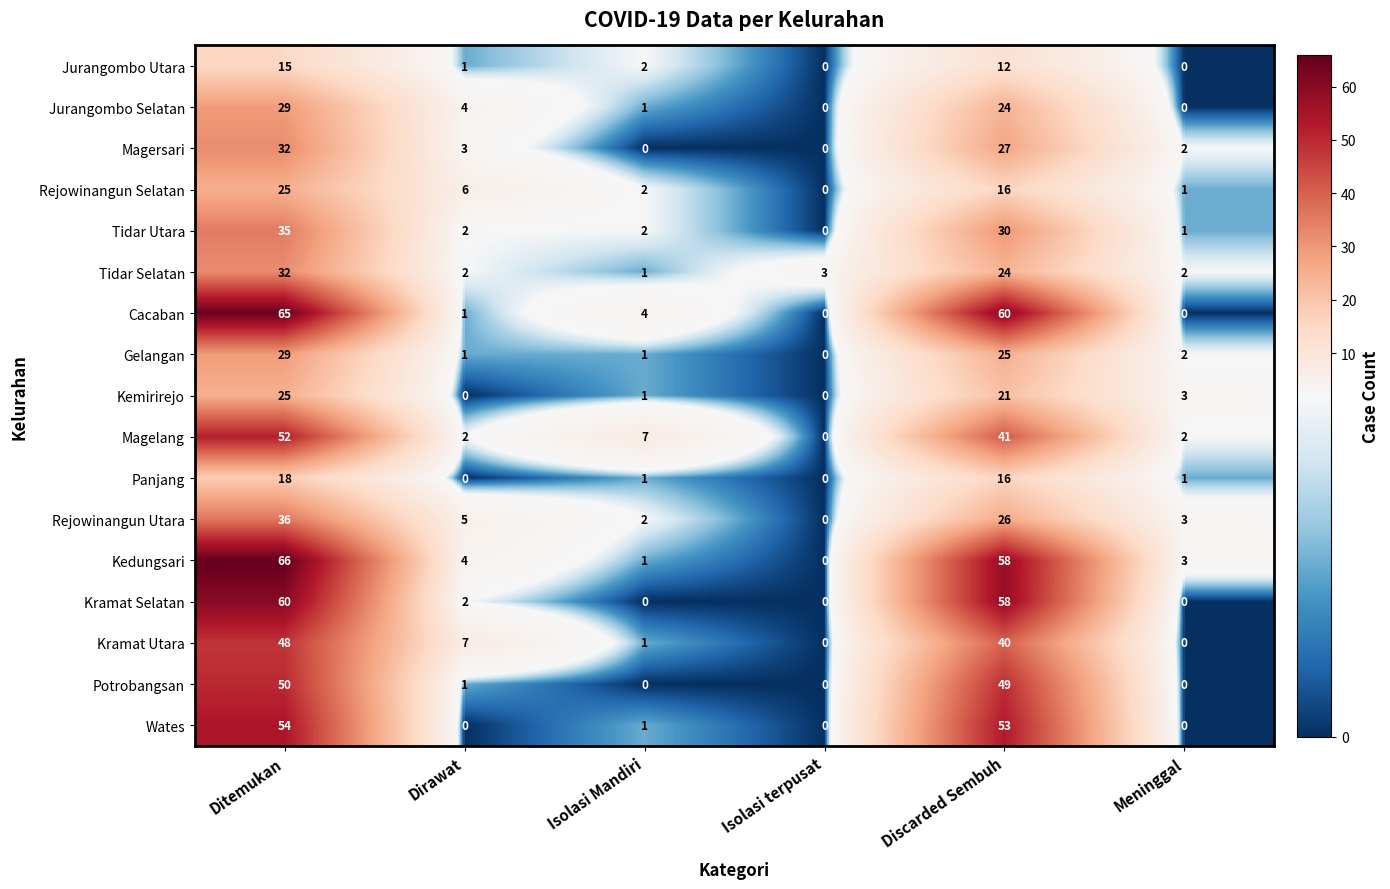

True or false: Kramat Utara has a value of 22 at Meninggal.

False